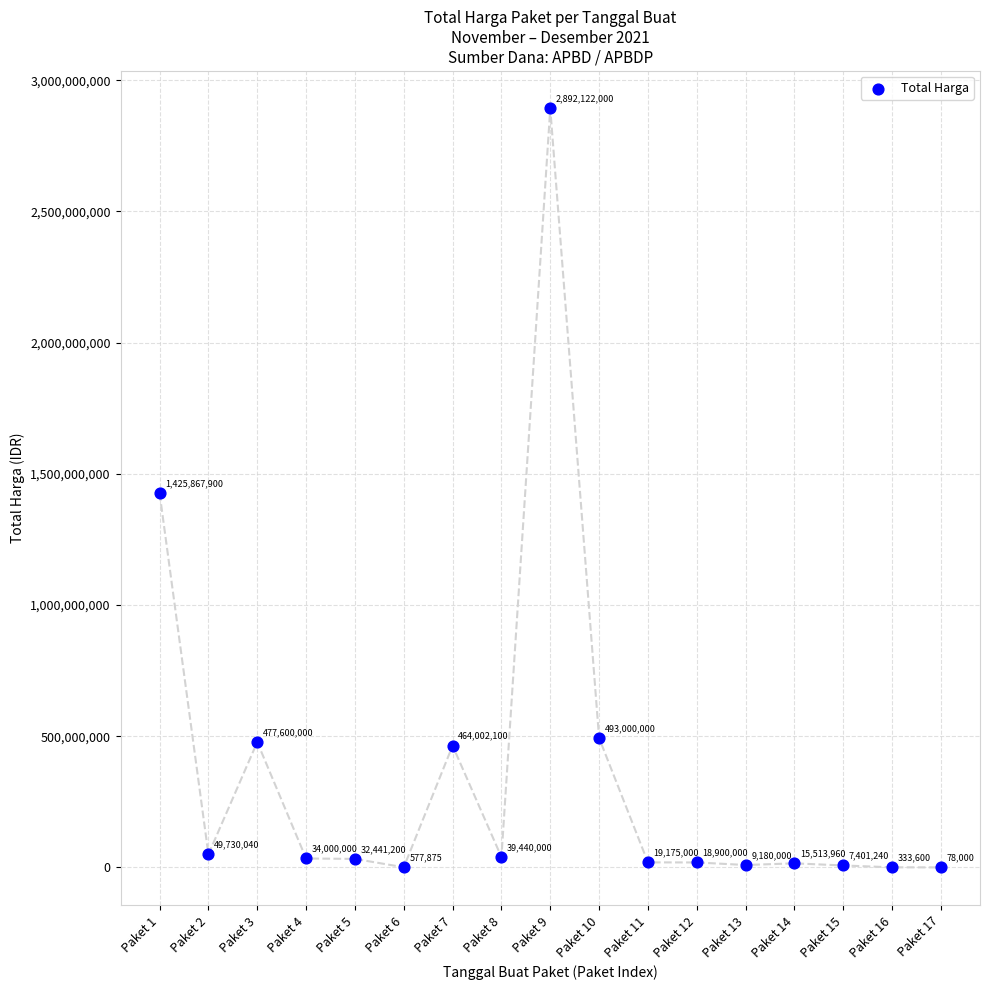

What Y value in the scatter plot is closest to 1446100000?

1425867900